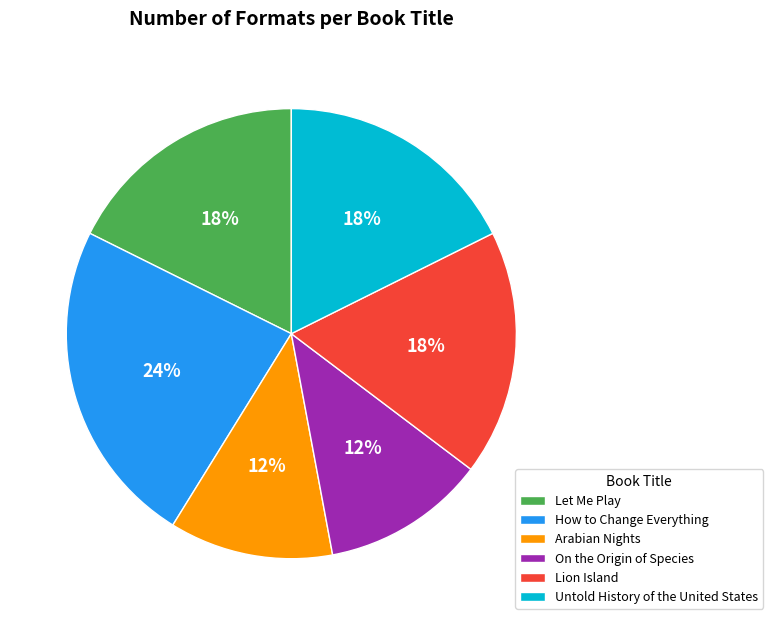

Count the number of slices in the pie.

6